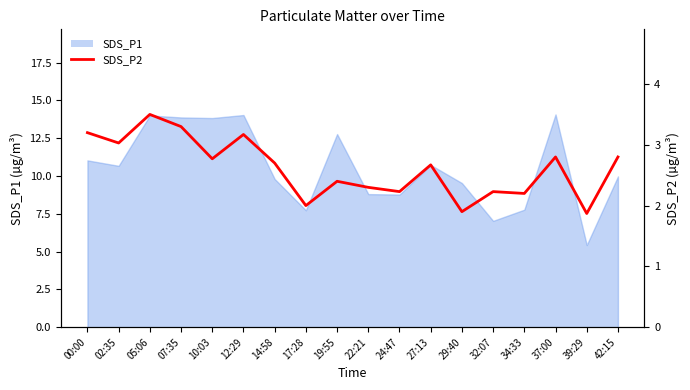

The value at 02:35 is 3.0. True or false?

True